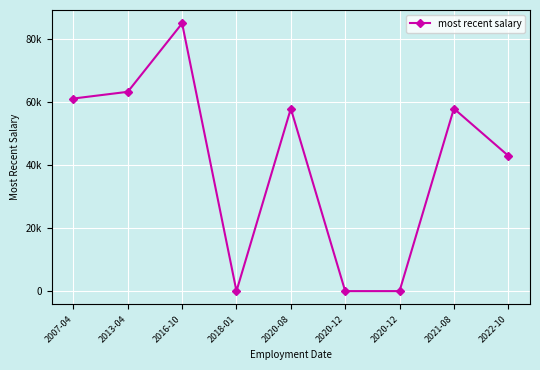

Is this an area chart (filled region under the line)?

No